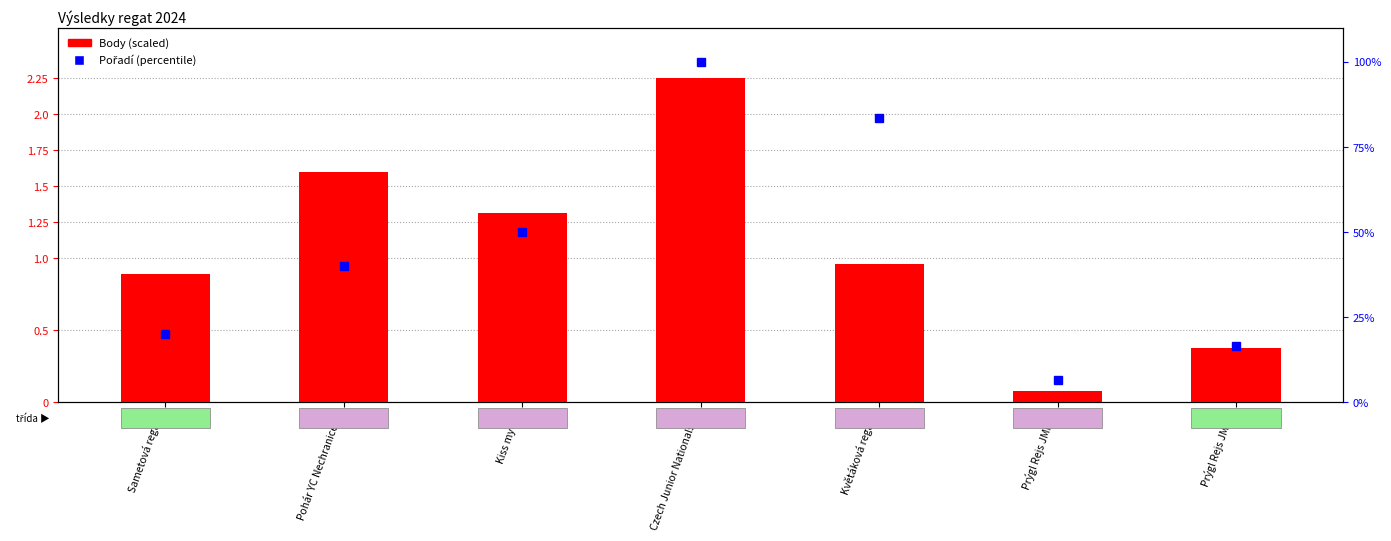

Where is the data nearest to the value 1?

Květáková regata